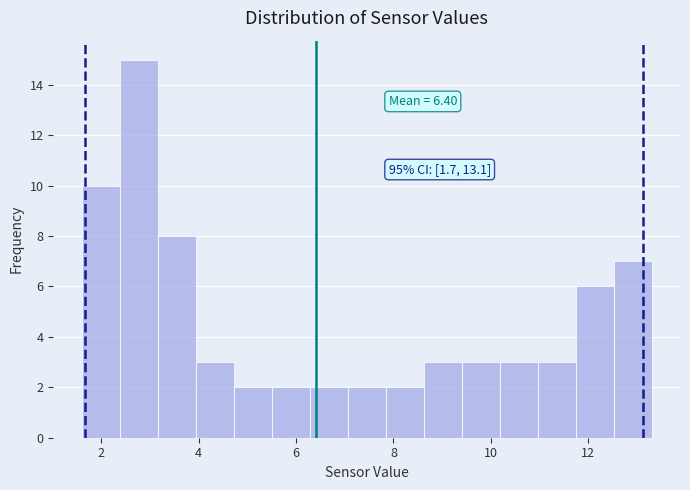

Read against the x-axis, roughly where is the centre of the tallest bar?

2.8